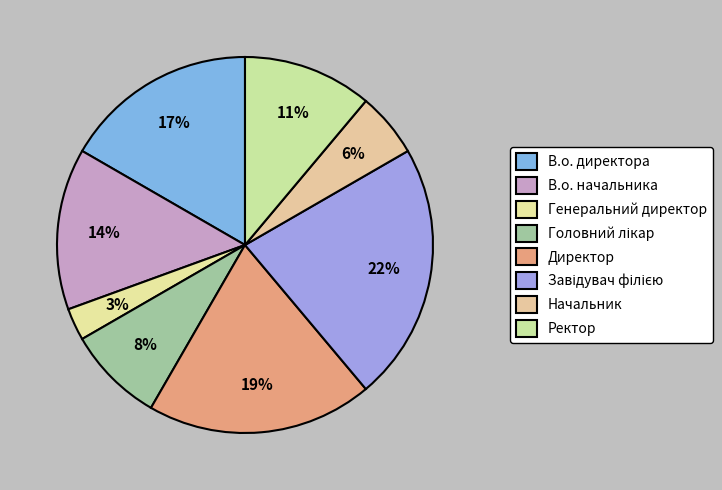

The Головний лікар slice represents 3% of the pie. True or false?

False